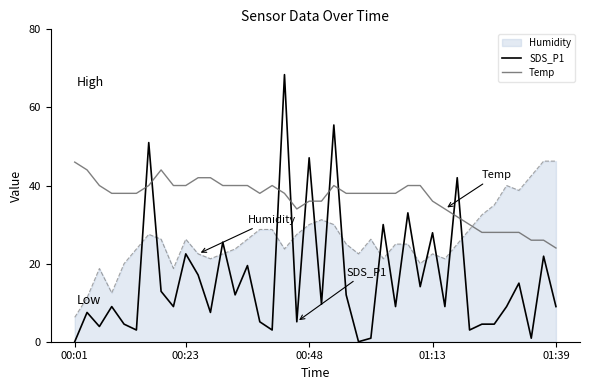

Which series ends up on top after the final intersection of SDS_P1 and Temp?

Temp